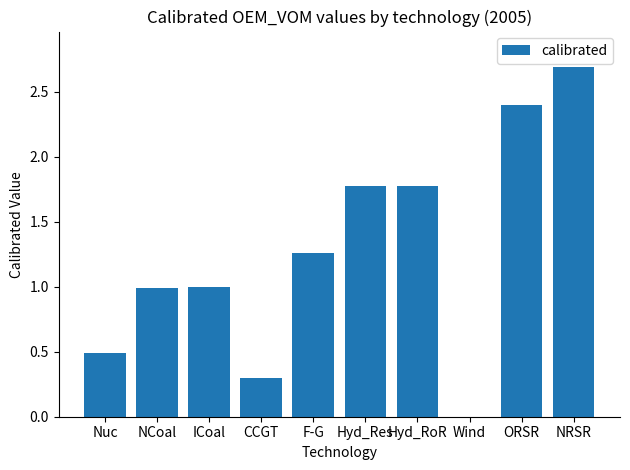

Is it true that the value at ICoal is 0.4?

False